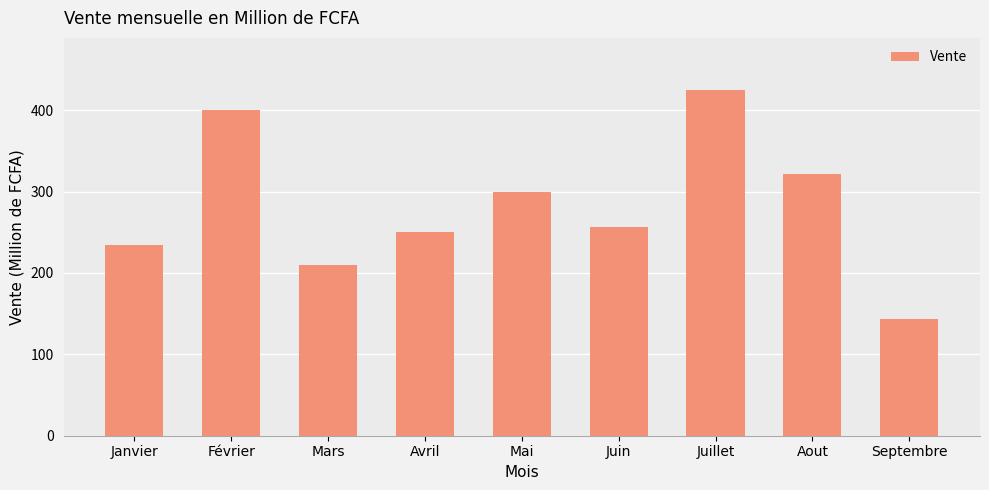

What is the label of the 9th bar from the right?

Janvier